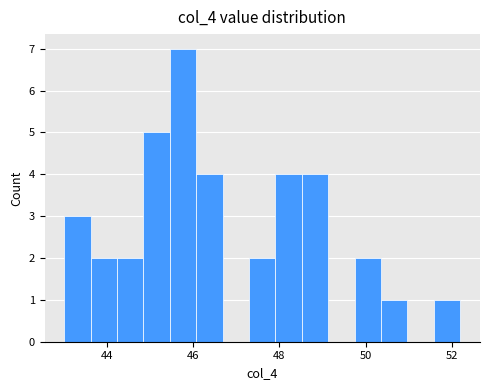

Around what value on the x-axis is the tallest bar? Give the approximate position of its centre, as read against the axis.

45.8